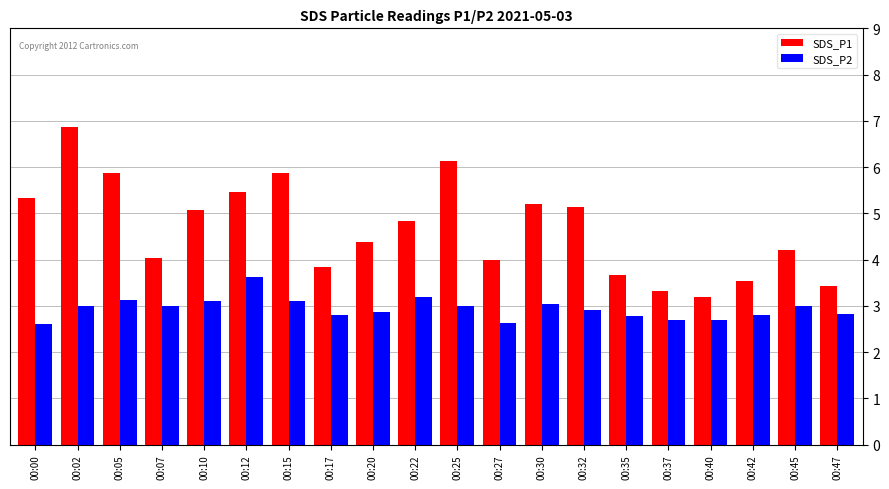

Are the bars horizontal?

No